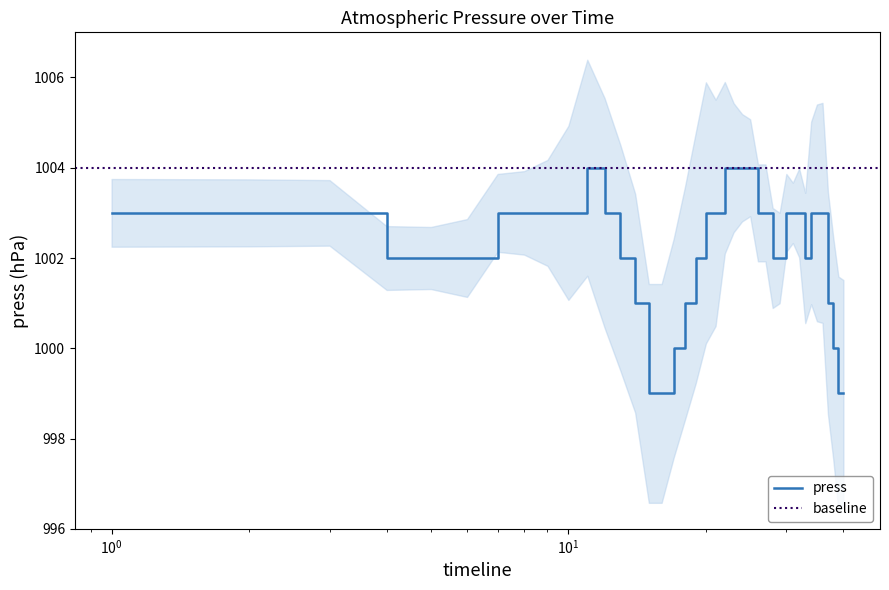

What is the sum of all values?

40089